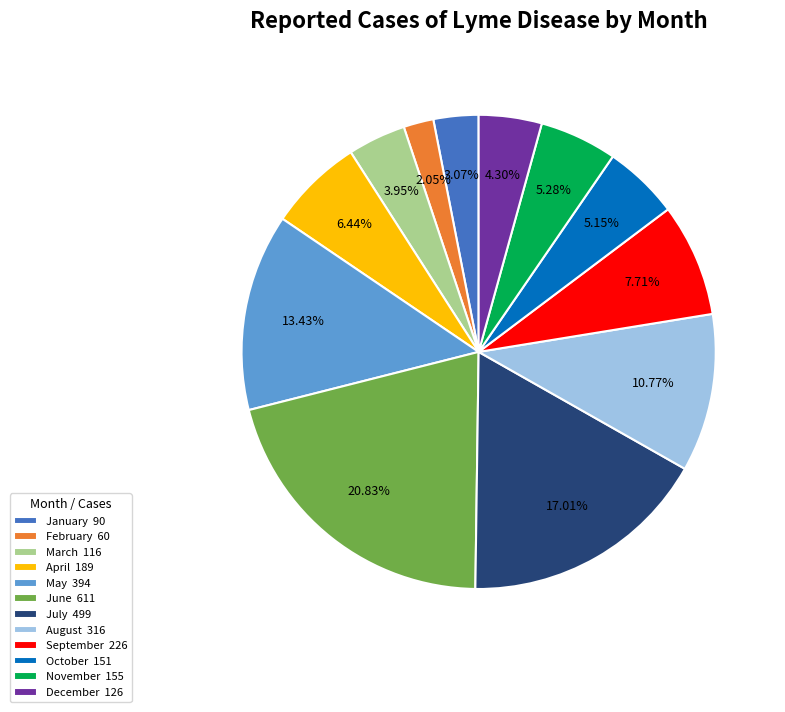

Between March and February, which is larger?

March